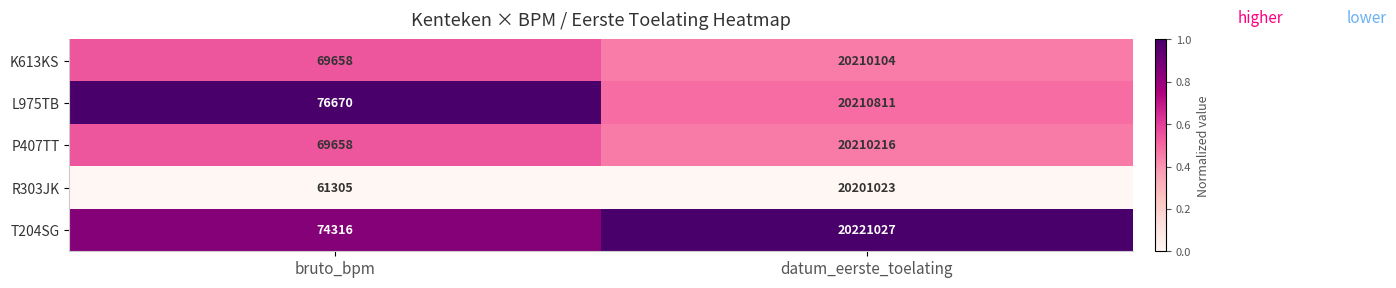

The value of R303JK at datum_eerste_toelating is 7388248. True or false?

False